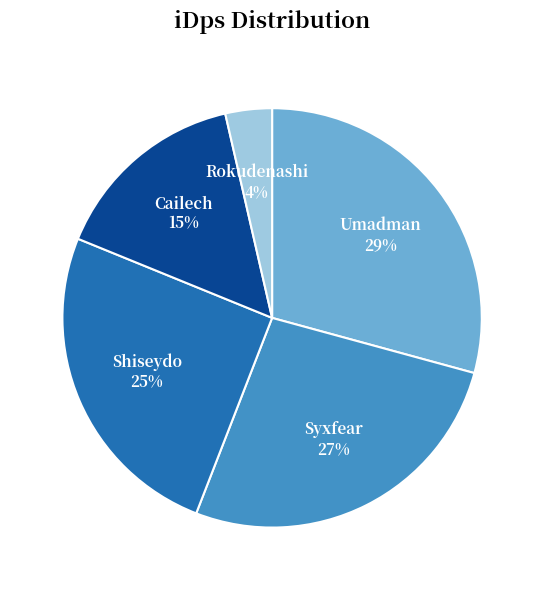

Is the sum of Rokudenashi and Umadman greater than half?

No